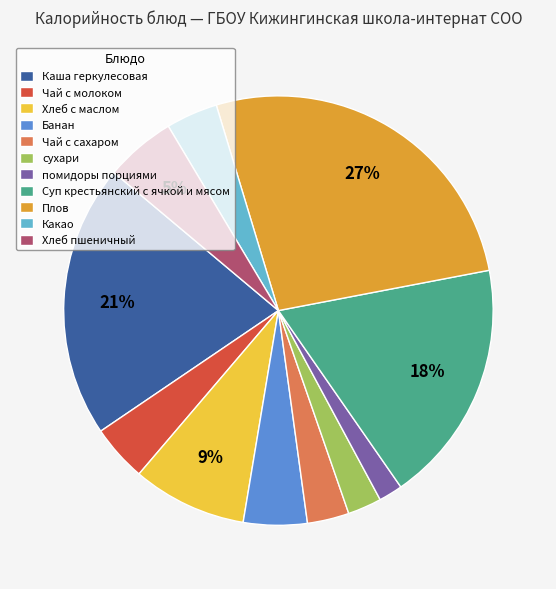

How many slices are in this pie chart?

11